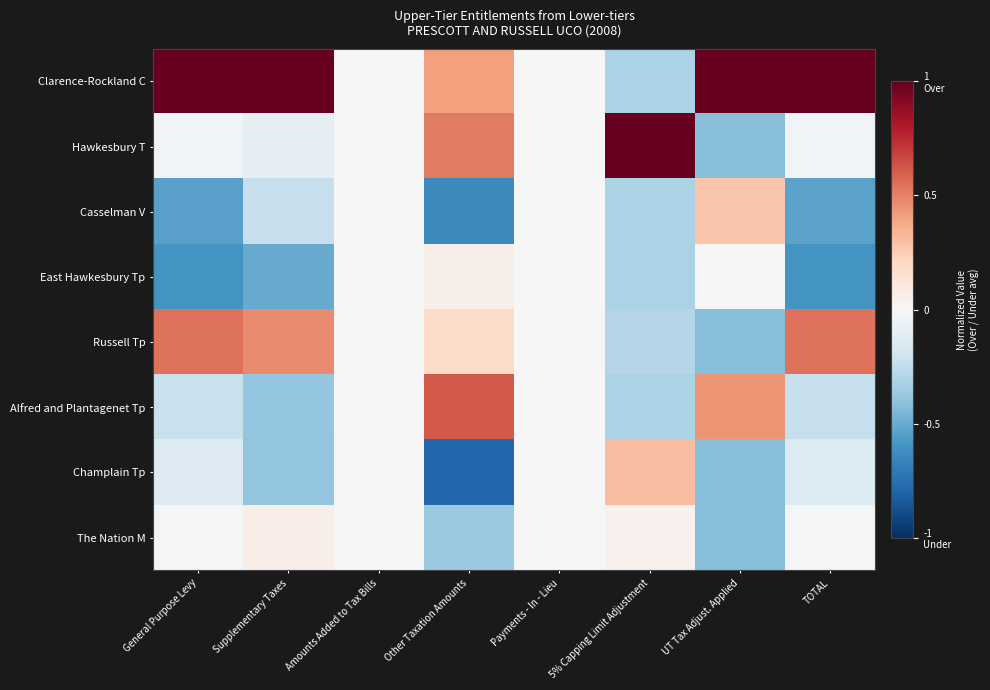

At Amounts Added to Tax Bills, list the series in order from largest to smallest.

Clarence-Rockland C, Hawkesbury T, Casselman V, East Hawkesbury Tp, Russell Tp, Alfred and Plantagenet Tp, Champlain Tp, The Nation M